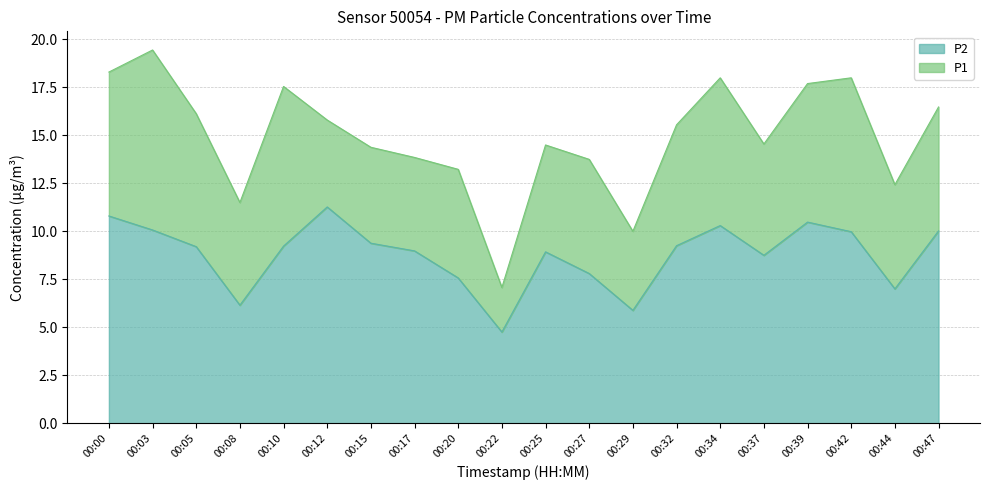

How many data points in P2 are above 9?

11